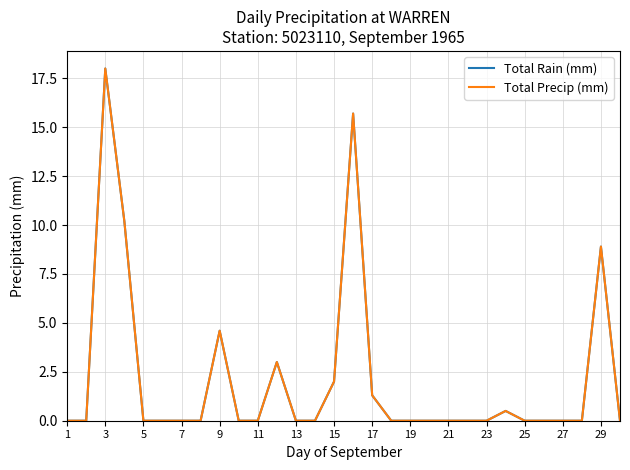

Reading left to right, transcribe all the data shown in this chart.

Total Rain (mm): 0.0	0.0	18.0	10.2	0.0	0.0	0.0	0.0	4.6	0.0	0.0	3.0	0.0	0.0	2.0	15.7	1.3	0.0	0.0	0.0	0.0	0.0	0.0	0.5	0.0	0.0	0.0	0.0	8.9	0.0
Total Precip (mm): 0.0	0.0	18.0	10.2	0.0	0.0	0.0	0.0	4.6	0.0	0.0	3.0	0.0	0.0	2.0	15.7	1.3	0.0	0.0	0.0	0.0	0.0	0.0	0.5	0.0	0.0	0.0	0.0	8.9	0.0